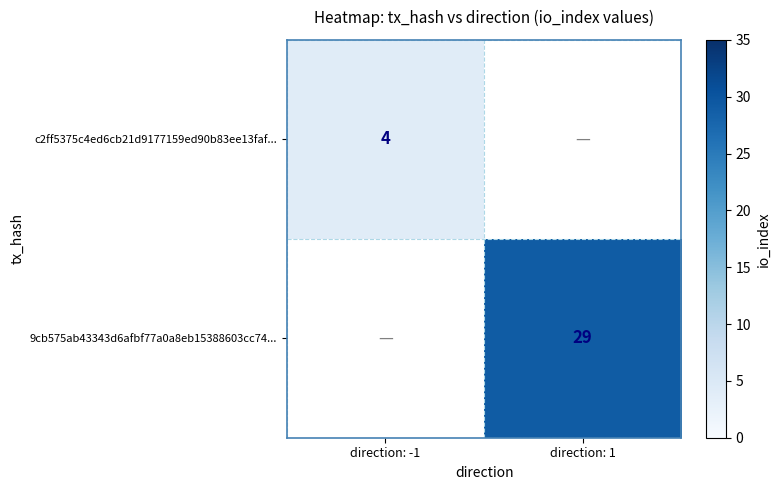

The value of c2ff5375c4ed6cb21d9177159ed90b83ee13faf... at direction: -1 is 2. True or false?

False